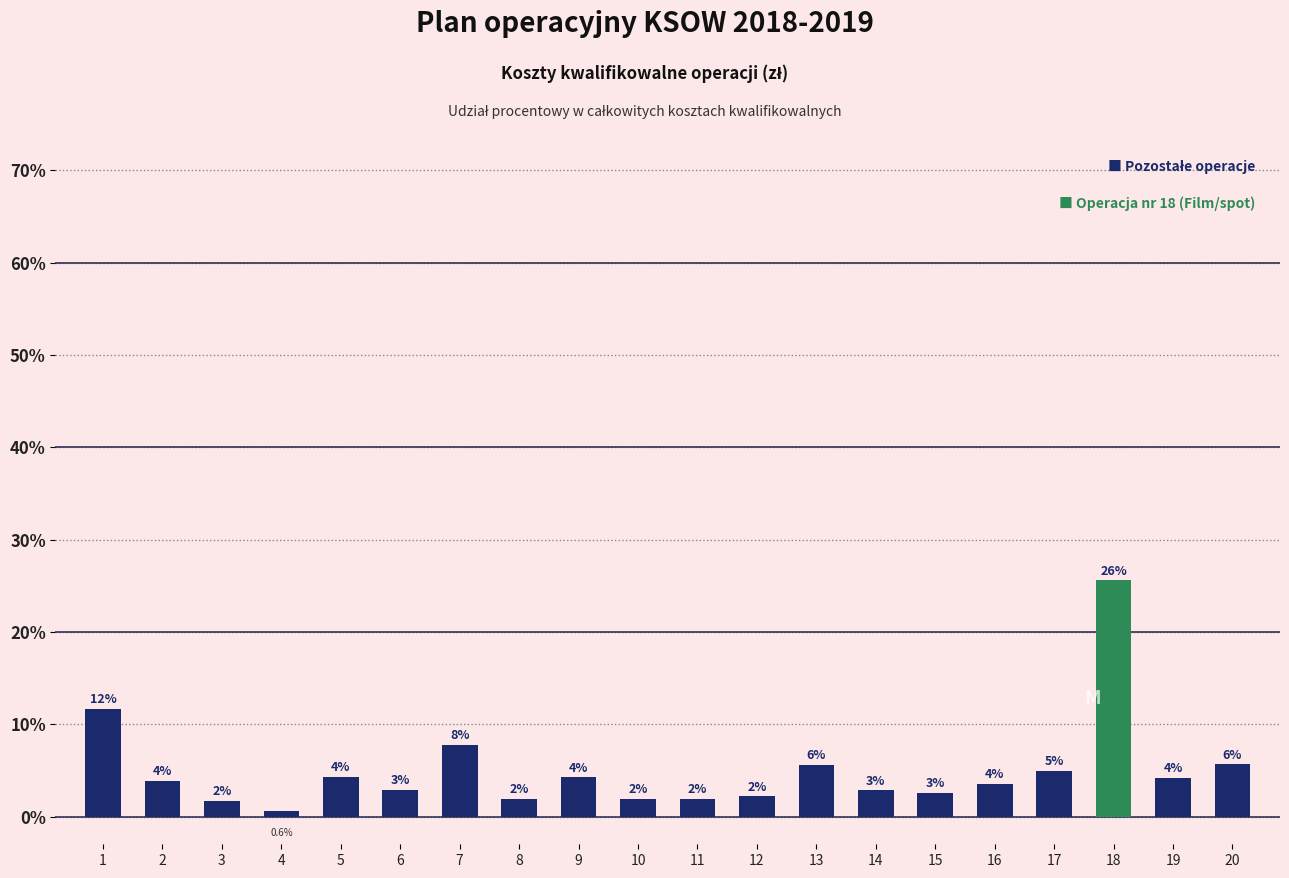

The value at 5 is 2.4. True or false?

False